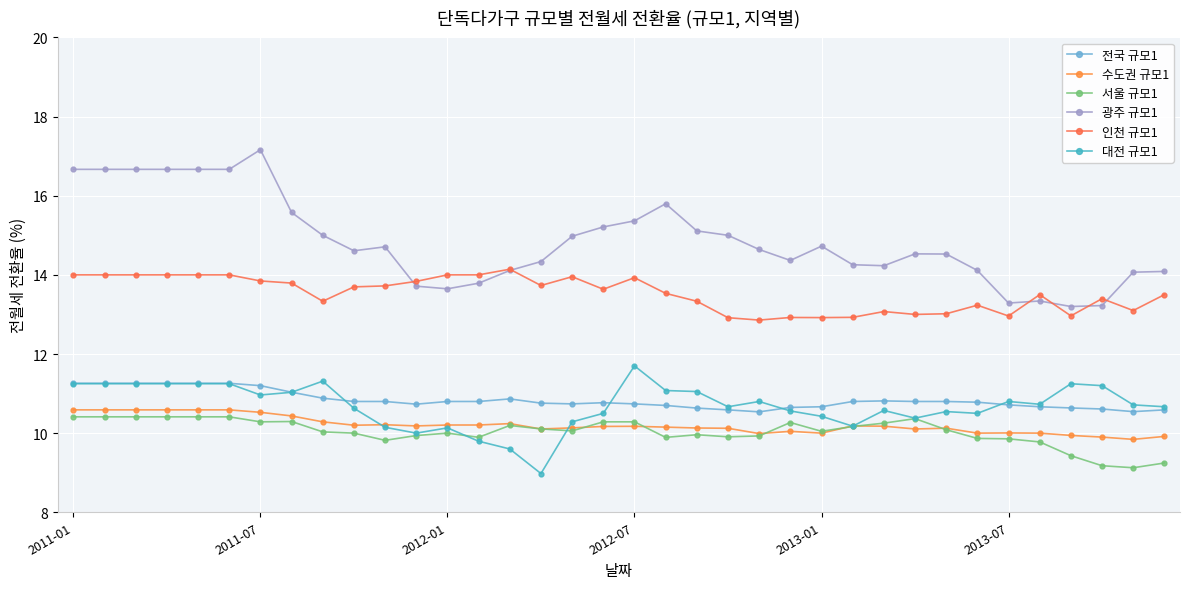

How many lines are shown in the chart?

6